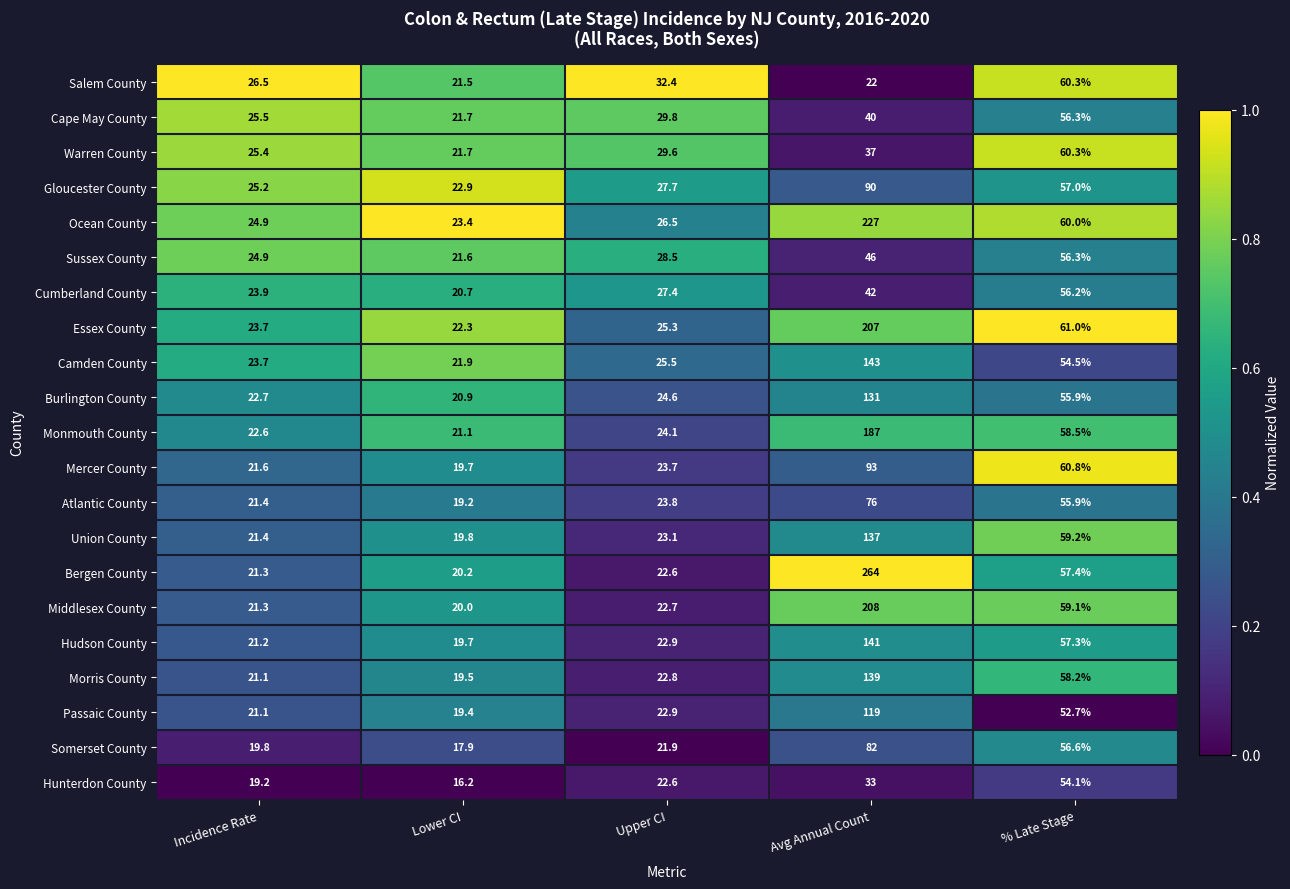

Which category has the lowest value across all series?

Lower CI